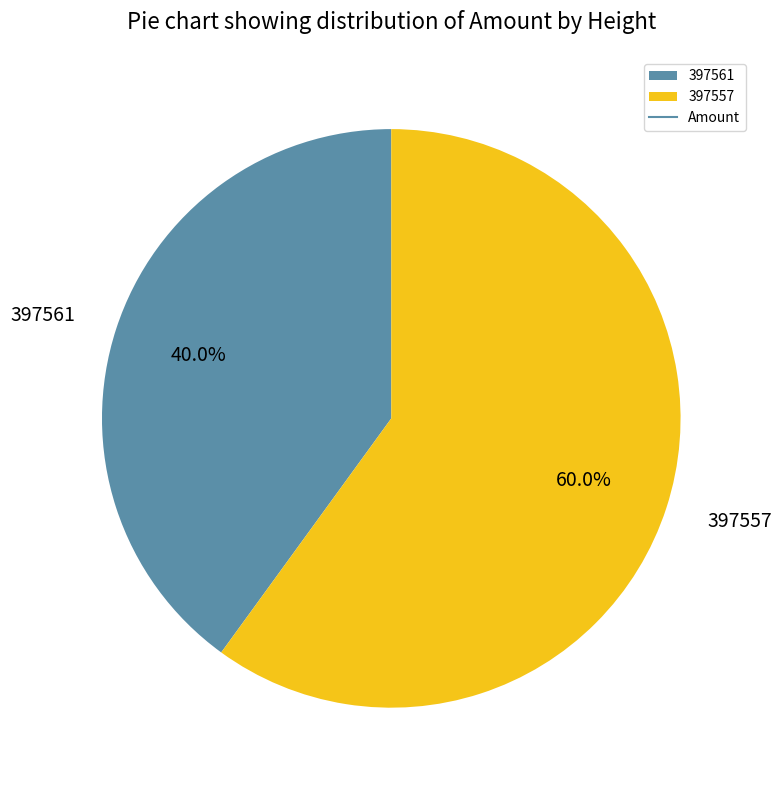

Combined, do 397557 and 397561 account for over 50%?

Yes